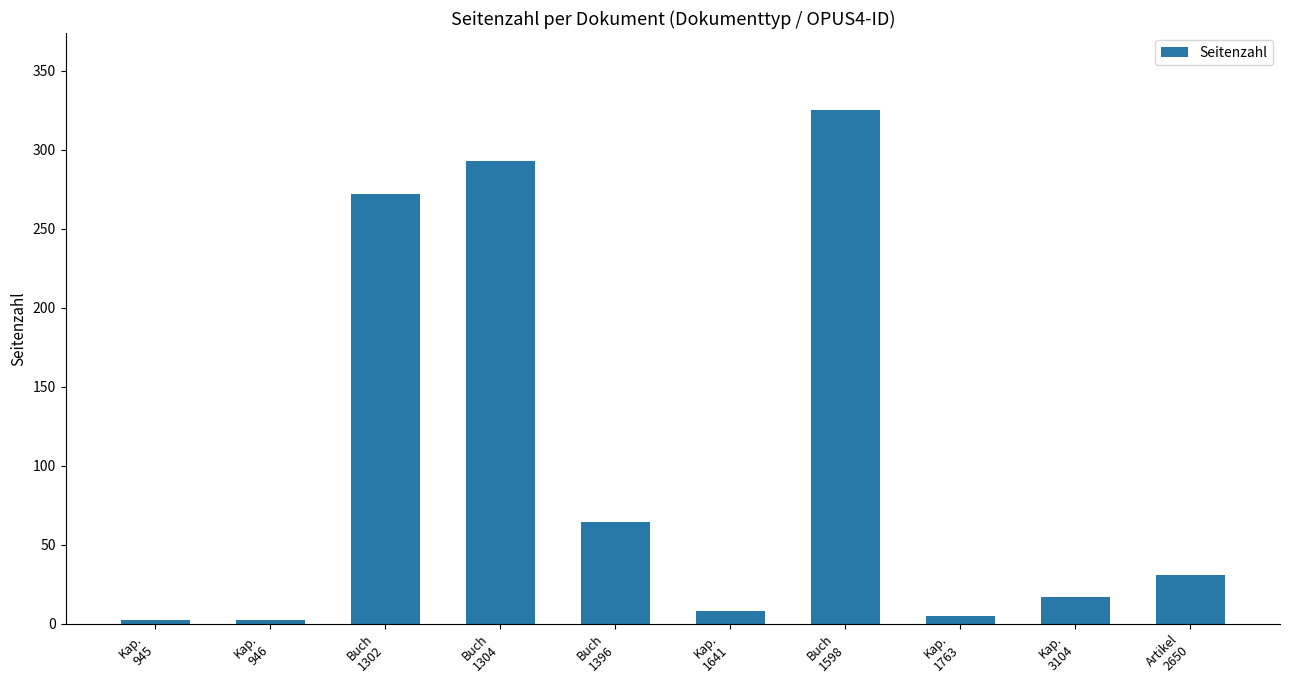

Between Kap.
1763 and Buch
1302, which is larger?

Buch
1302